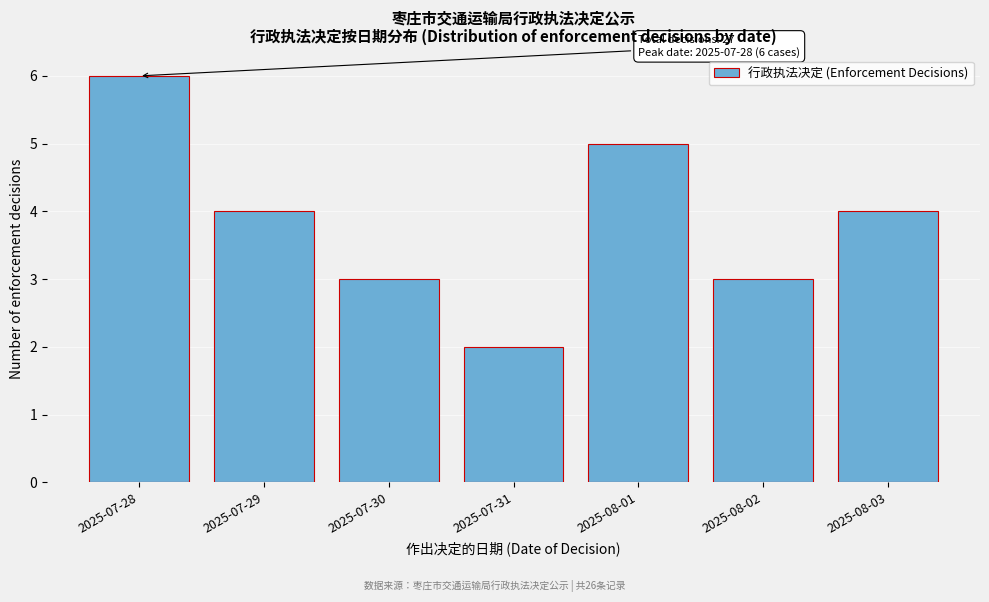

Reading right to left, transcribe all the data shown in this chart.

4	3	5	2	3	4	6